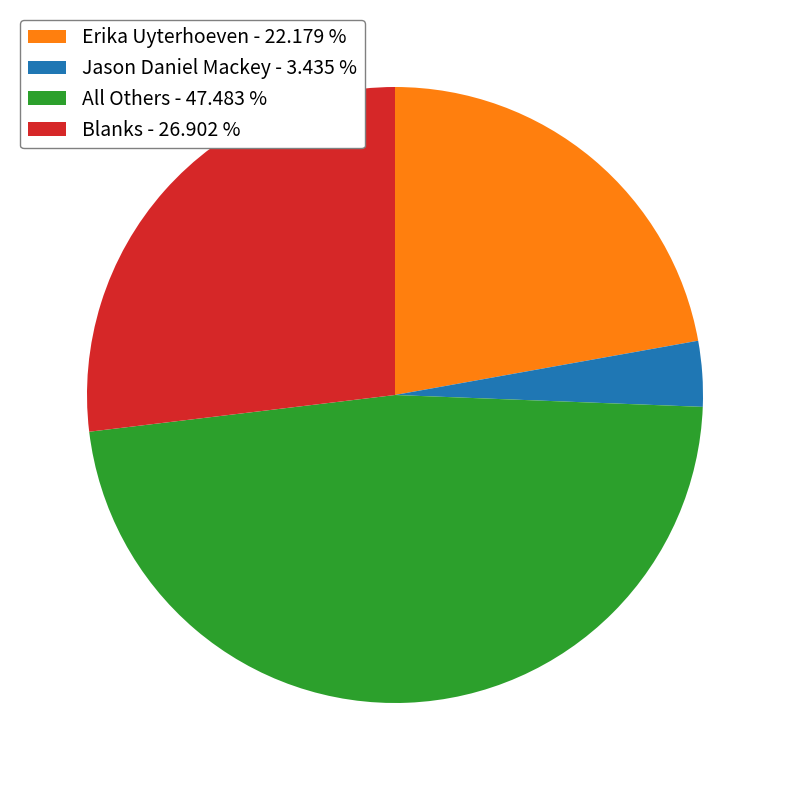

Combined, do Jason Daniel Mackey and Blanks account for over 50%?

No